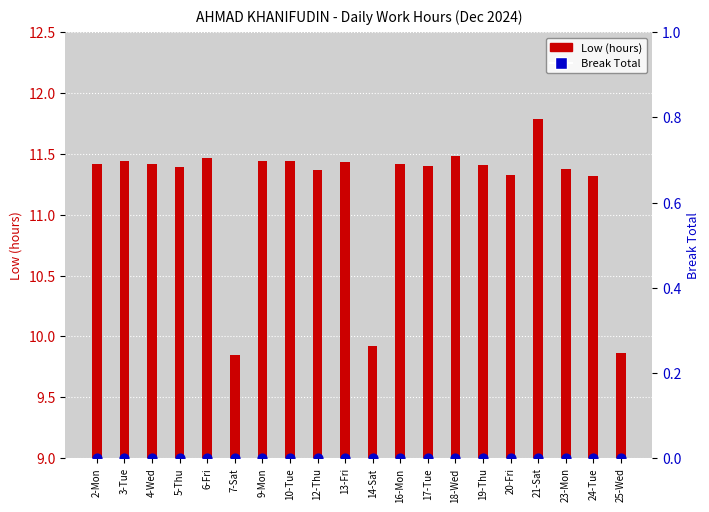

Which series has the largest total across all categories?

Low (hours)